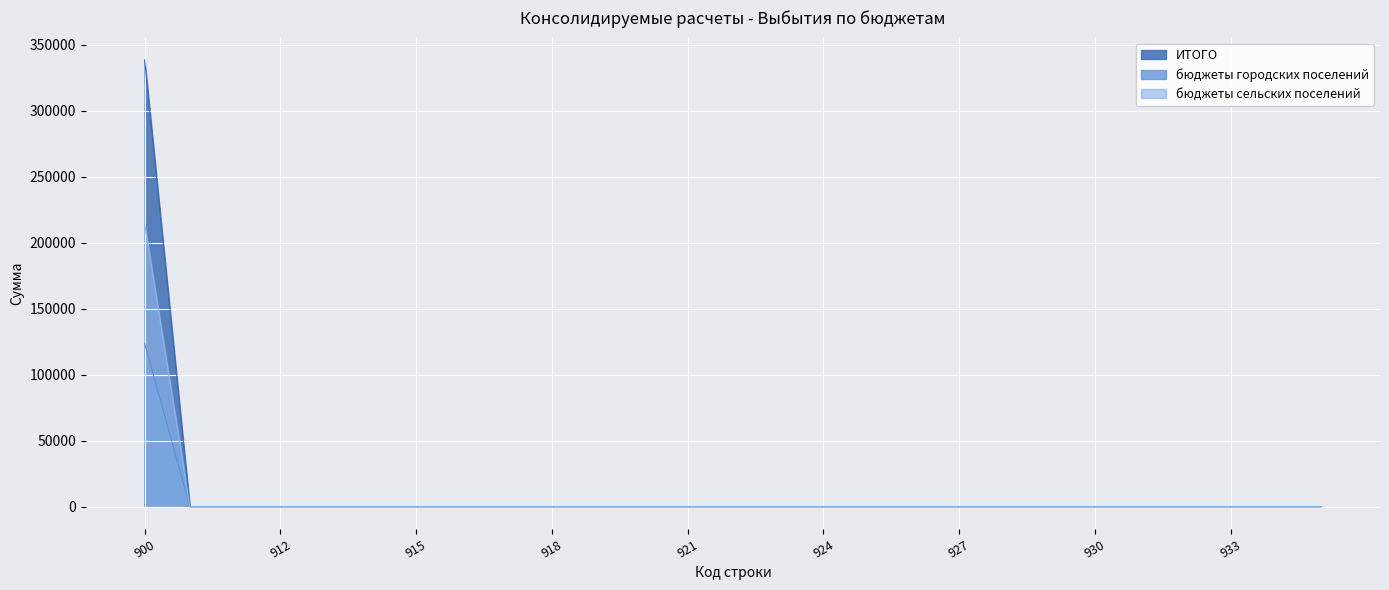

Rank the categories by бюджеты городских поселений value from highest to lowest.

900_total, 900, 910, 911, 912, 913, 914, 915, 916, 917, 918, 919, 920, 930, 931